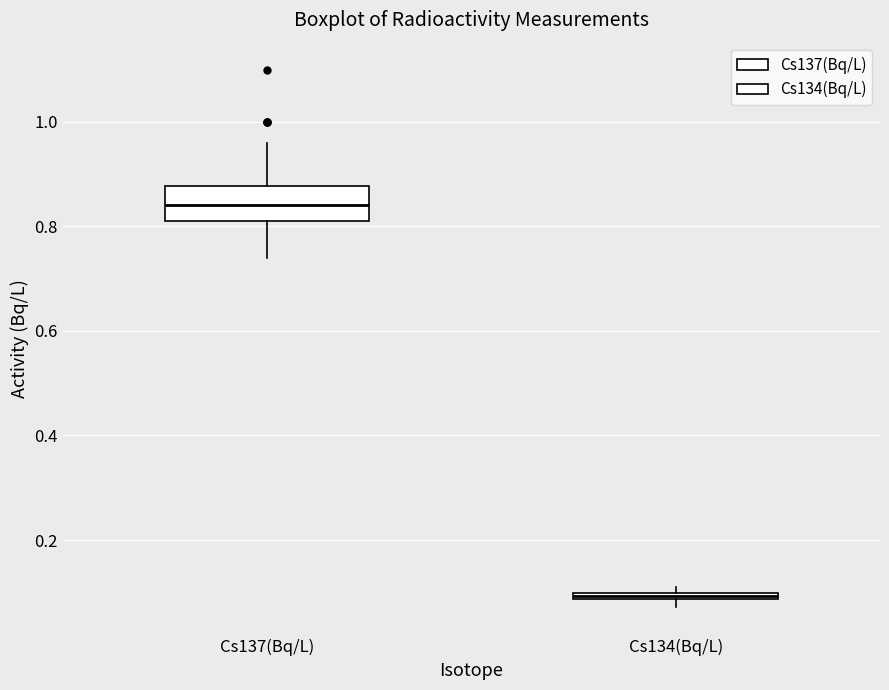

Which box has the lowest median line?

Cs134(Bq/L)